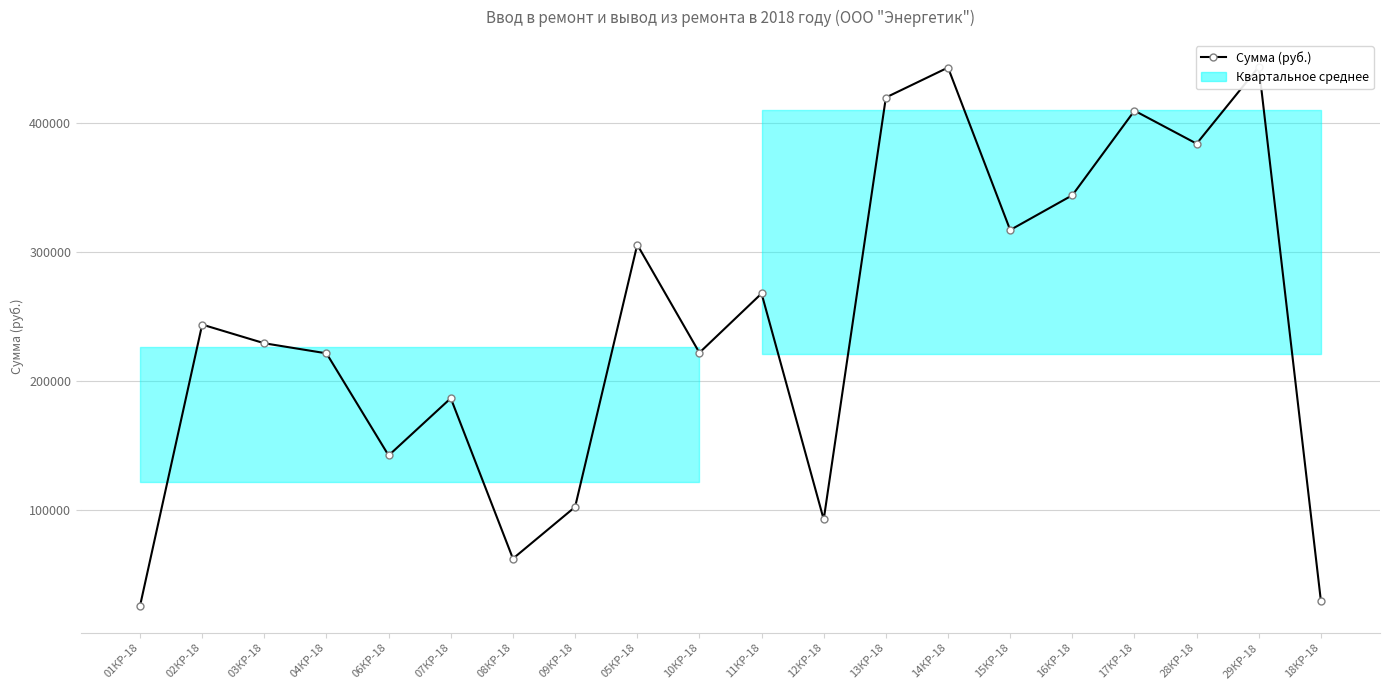

What position from the right is 03КР-18?

18